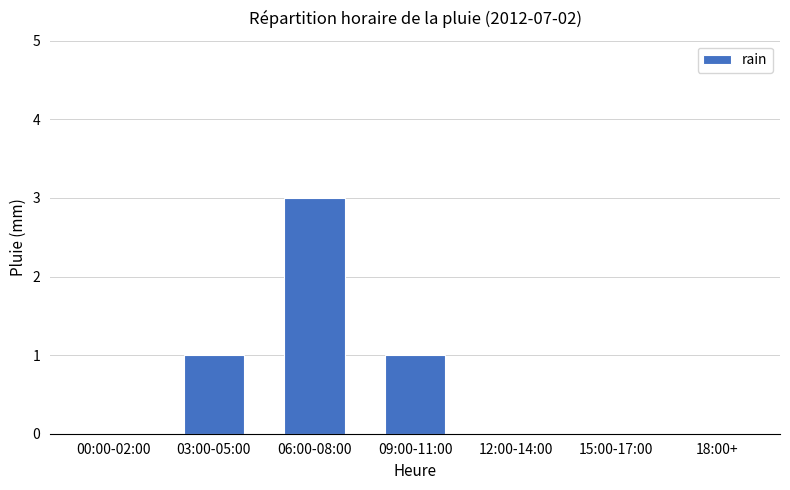

At which category does the chart reach its peak across all series?

06:00-08:00